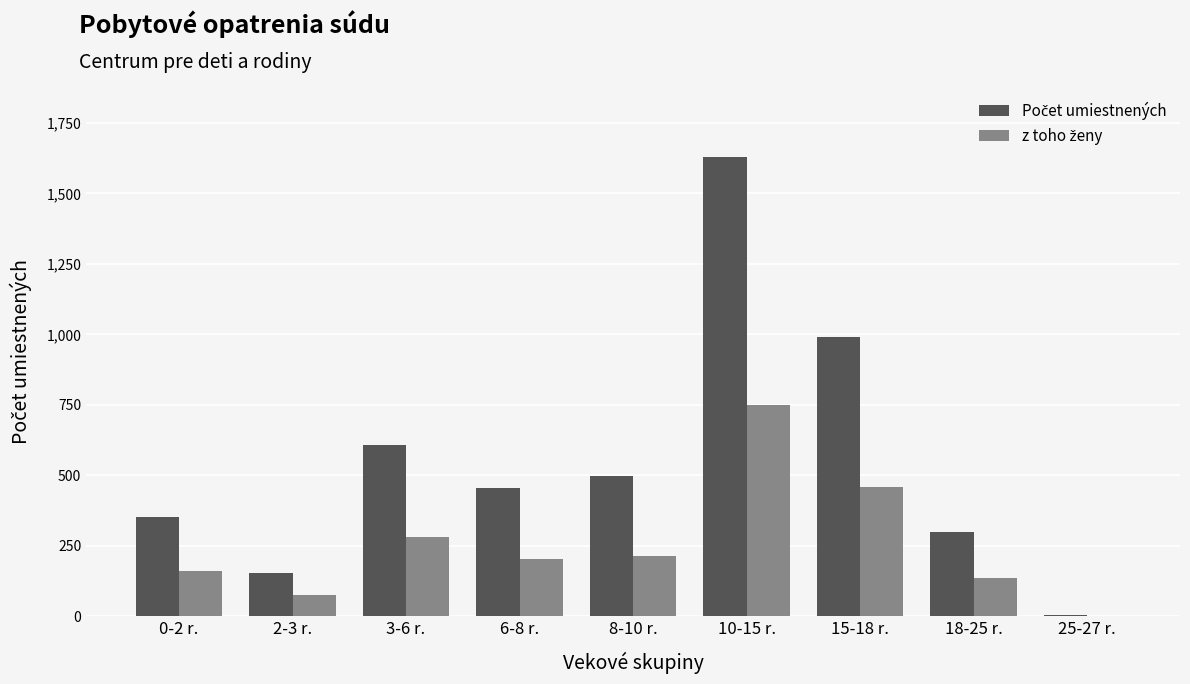

What is the greatest value displayed?

1630